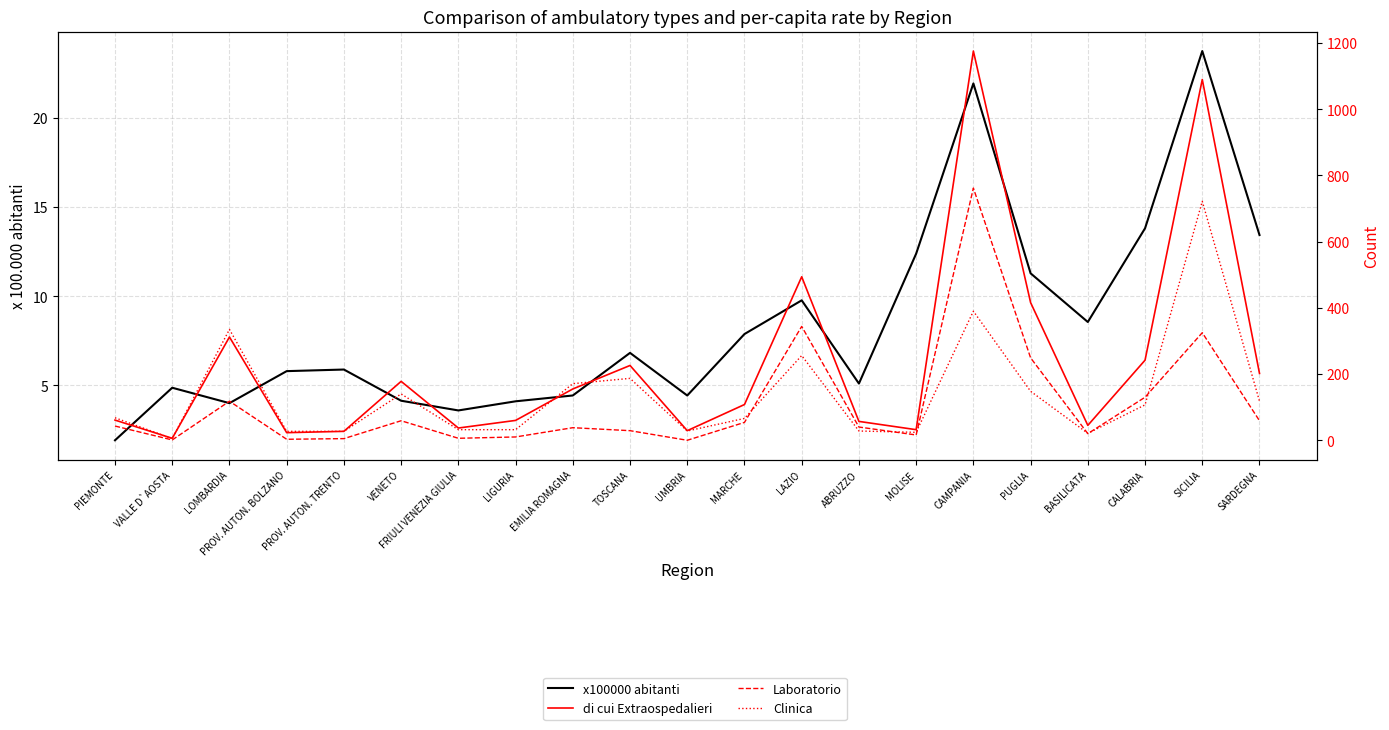

Read the Laboratorio value at LIGURIA.

10.0